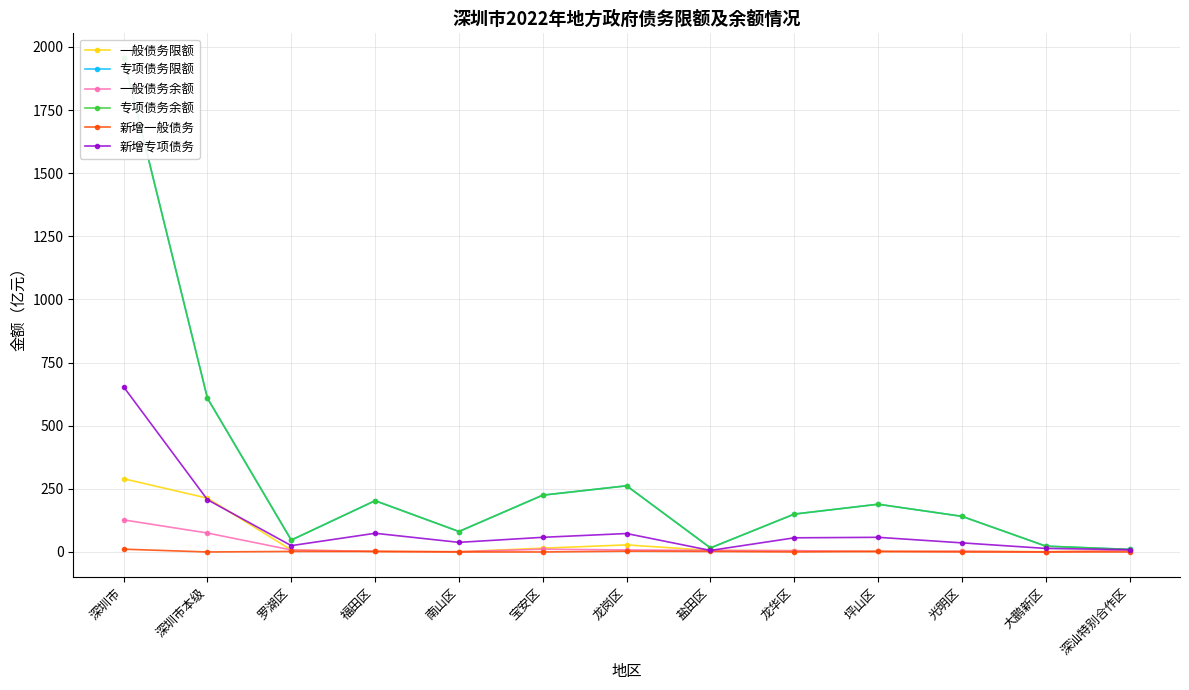

Reading left to right, extract all data points from this chart.

一般债务限额: 290	213	8	2	1	15	28	6	5	2	3	1	6
专项债务限额: 1956	609	47	203	81	225	262	16	150	189	141	23	10
一般债务余额: 127	75	8	2	1	11	8	6	5	2	3	0	6
专项债务余额: 1956	609	47	203	81	225	262	16	150	189	141	23	10
新增一般债务: 11	0	2	2	0	0	3	2	0	2	0	0	0
新增专项债务: 654	207	25	74	38	58	73	6	56	58	36	14	9